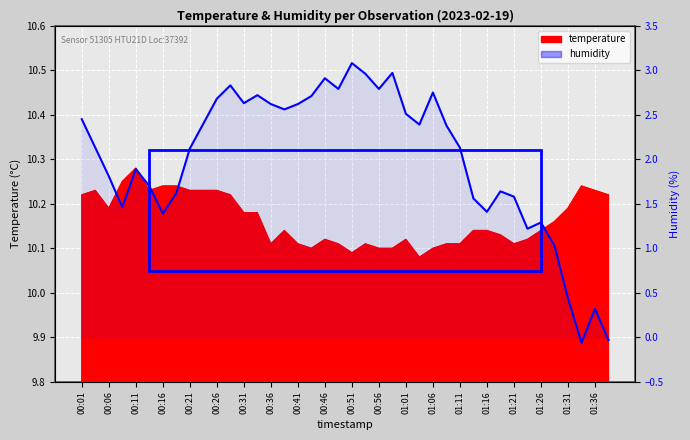

How many interior local peaks (higher than both neighbors) does the data have?

7